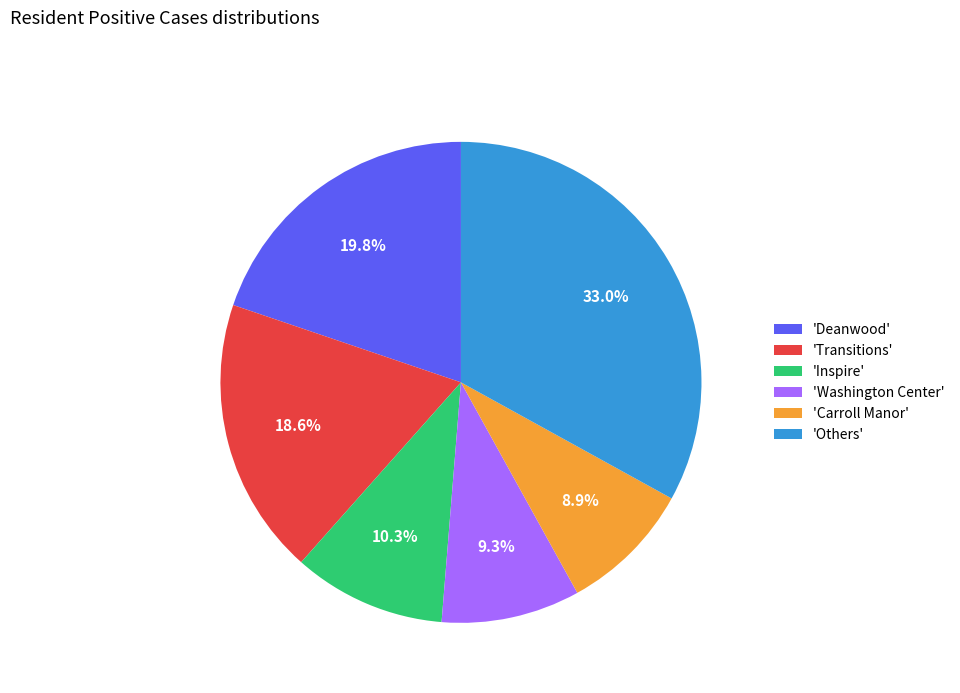

Is there a majority slice in this chart?

No